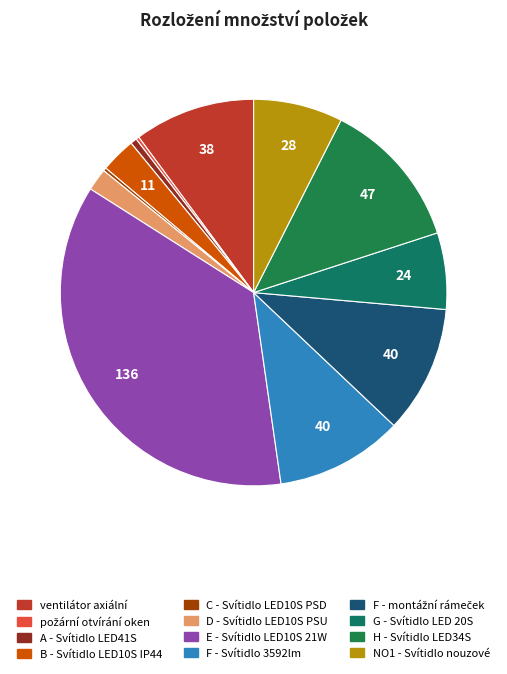

What portion of the pie excludes B - Svítidlo LED10S IP44?

97.1%